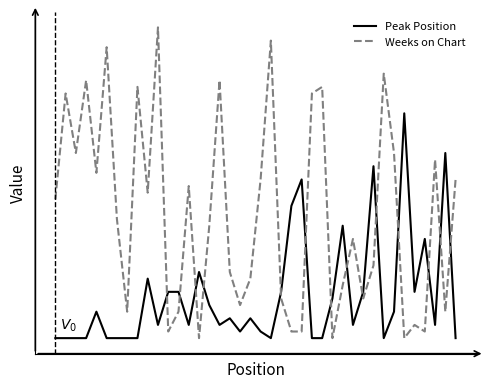

What are all the series names shown in the legend?

Peak Position, Weeks on Chart